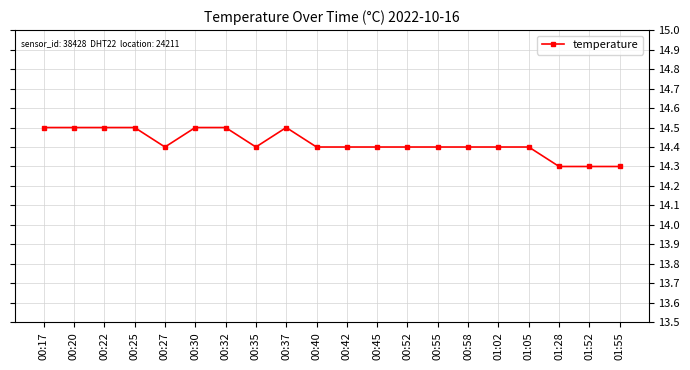

Reading left to right, what are all the values shown in this chart?

00:17=14.5	00:20=14.5	00:22=14.5	00:25=14.5	00:27=14.4	00:30=14.5	00:32=14.5	00:35=14.4	00:37=14.5	00:40=14.4	00:42=14.4	00:45=14.4	00:52=14.4	00:55=14.4	00:58=14.4	01:02=14.4	01:05=14.4	01:28=14.3	01:52=14.3	01:55=14.3